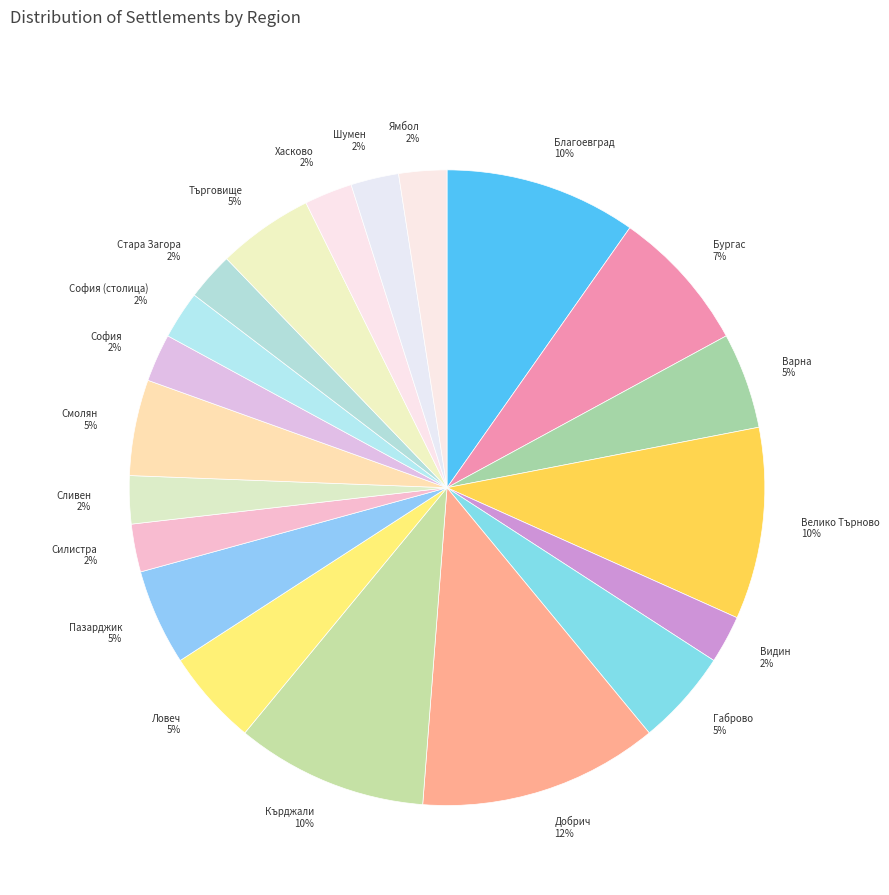

Approximately how many times larger is the value at София compared to София (столица)?

1.0